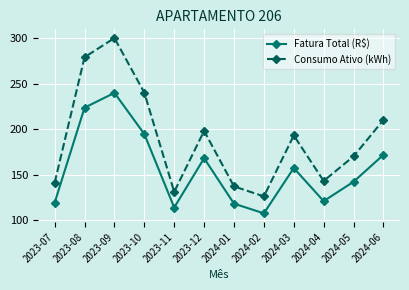

List the series in order of their overall mean, highest first.

Consumo Ativo (kWh), Fatura Total (R$)